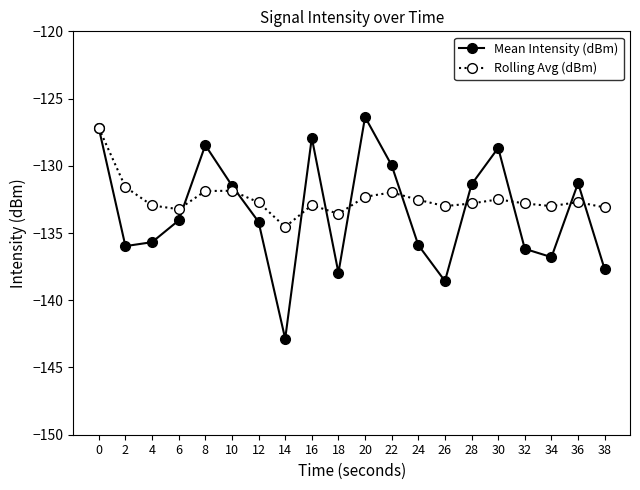

What is the highest value of the Rolling Avg (dBm) series?

-127.2